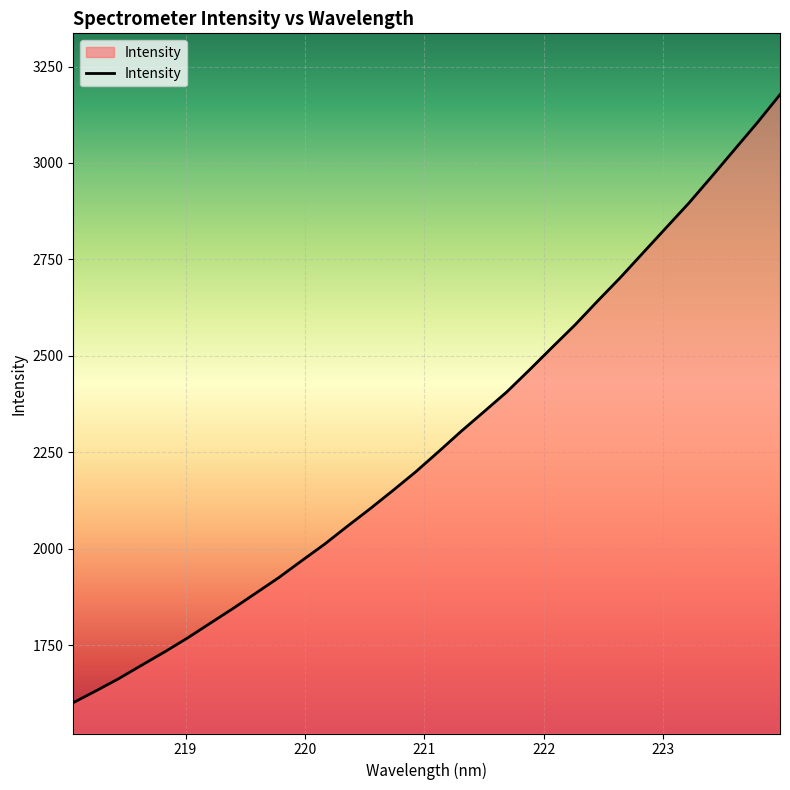

What is the smallest value displayed?

1600.8